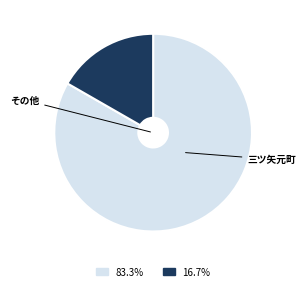

True or false: 三ツ矢元町 accounts for 17% of the total.

True